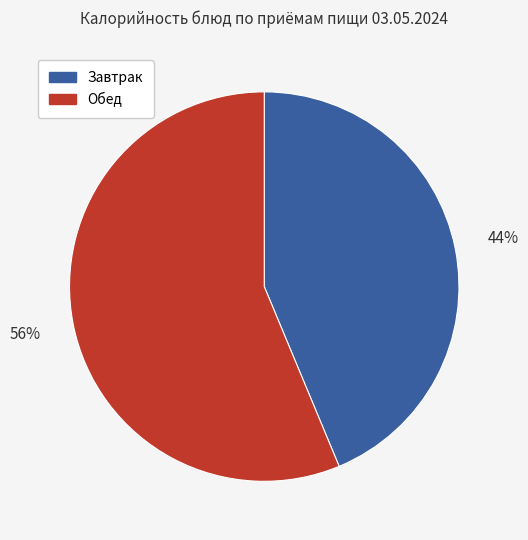

Which category accounts for the majority?

Обед